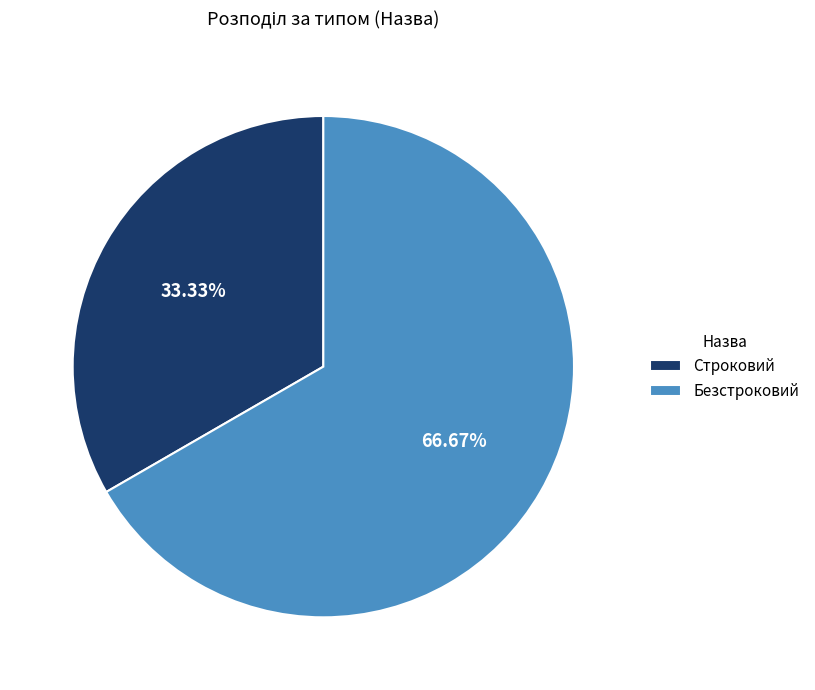

Between Строковий and Безстроковий, which is larger?

Безстроковий